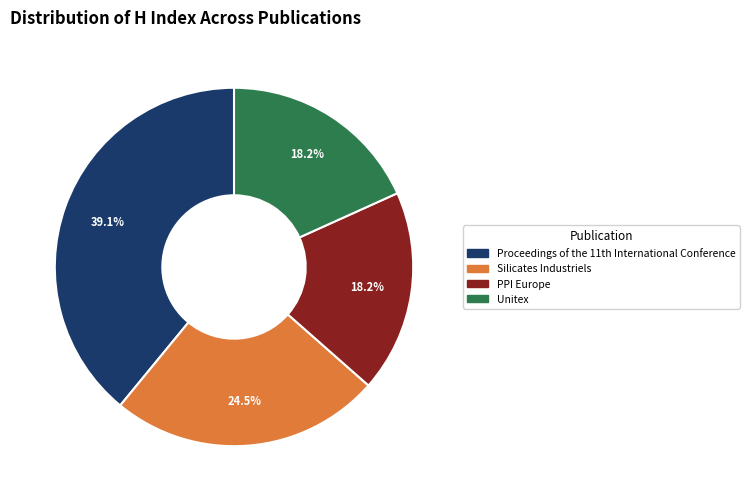

Is the sum of PPI Europe and Unitex greater than half?

No